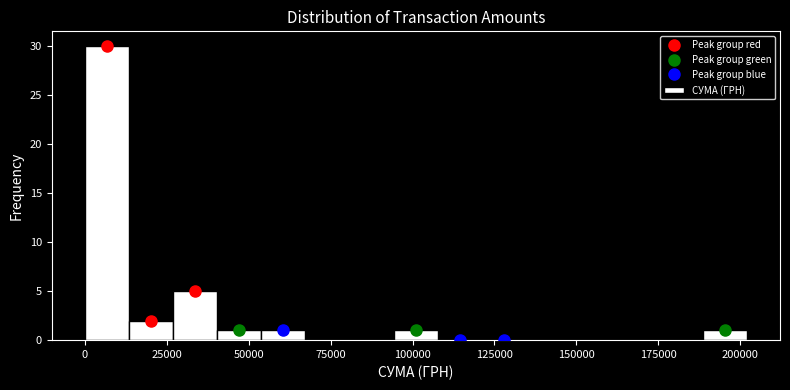

Read against the x-axis, roughly where is the centre of the tallest bar?

5000